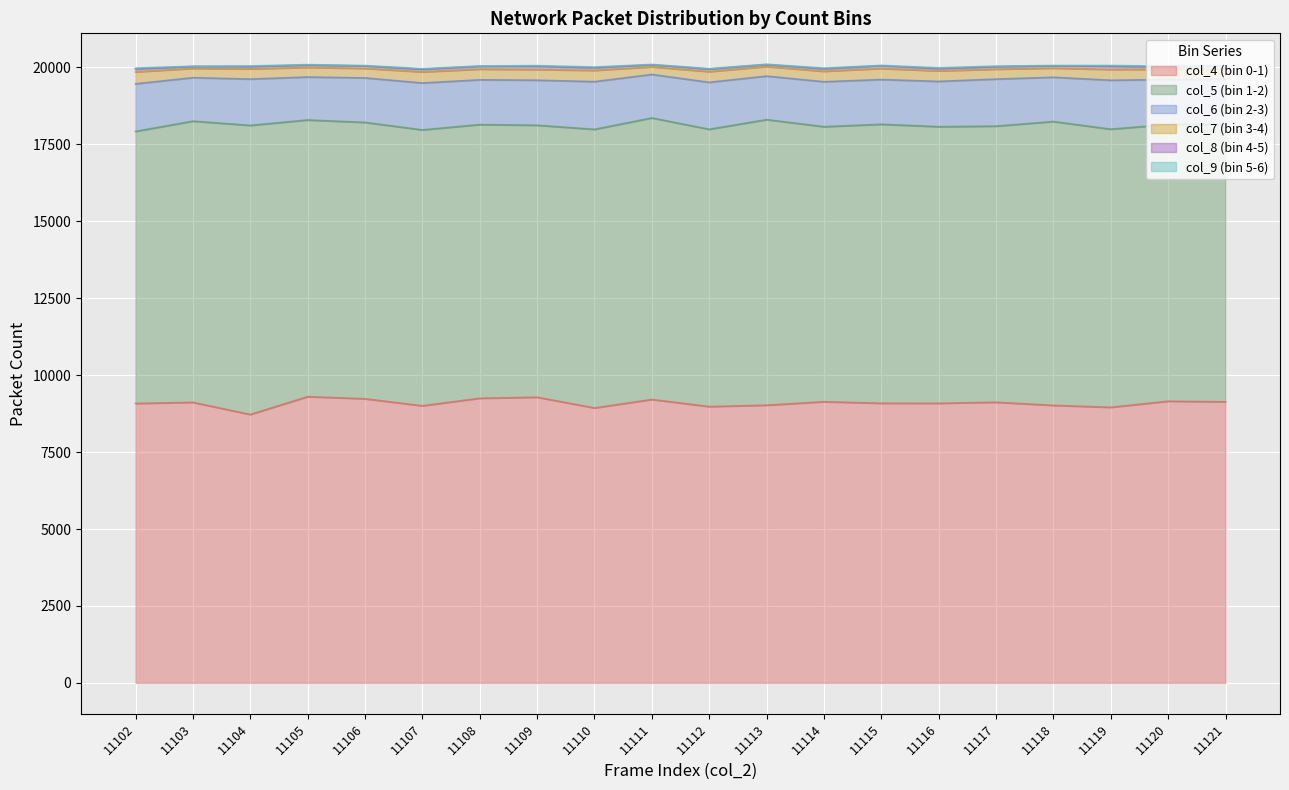

At which category does the chart reach its minimum across all series?

11103